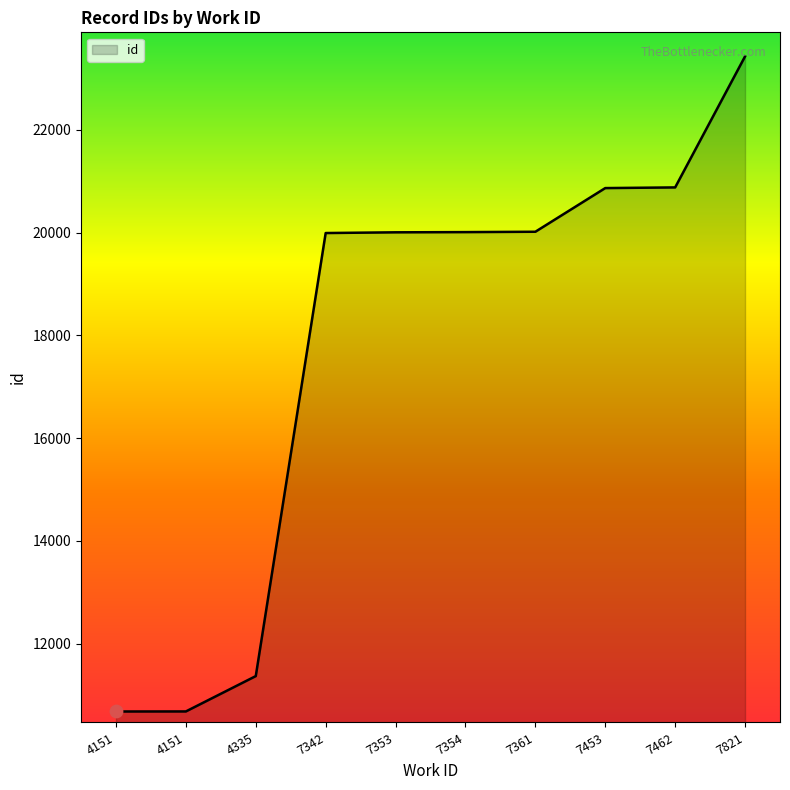

Between 4151 and 7354, which is larger?

7354